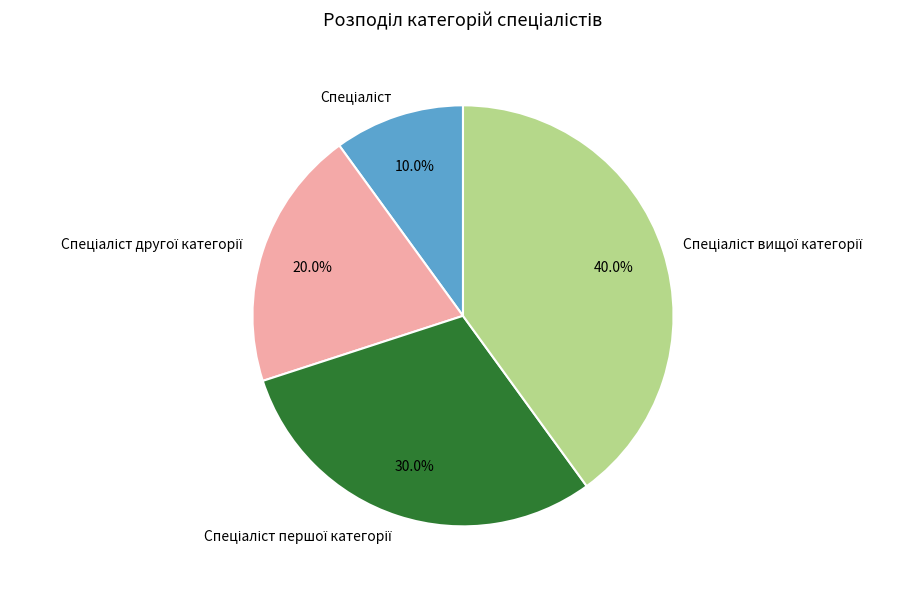

Count the number of slices in the pie.

4